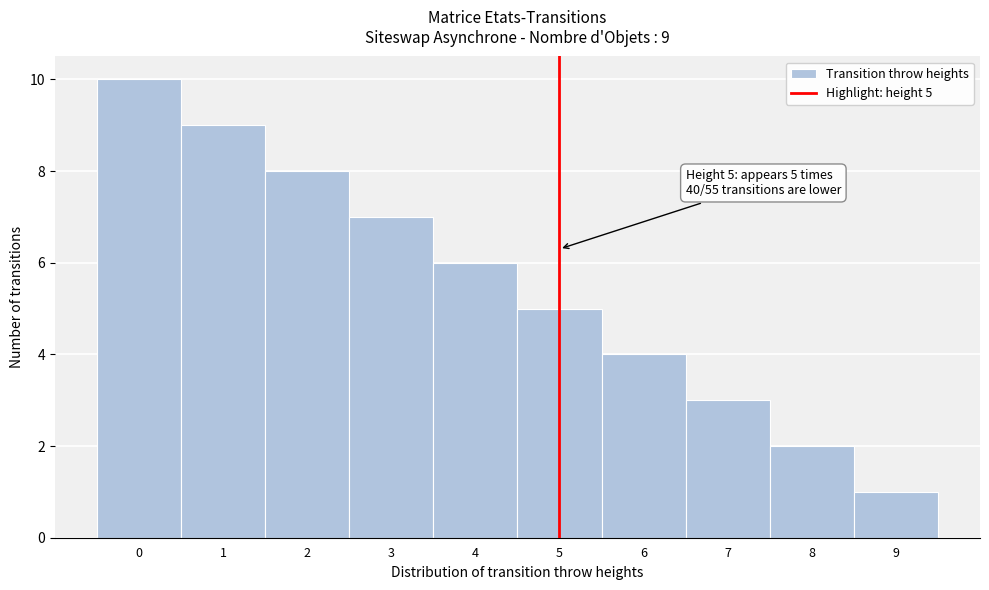

Over which range of the x-axis is the bar tallest?

-0.5 to 0.5